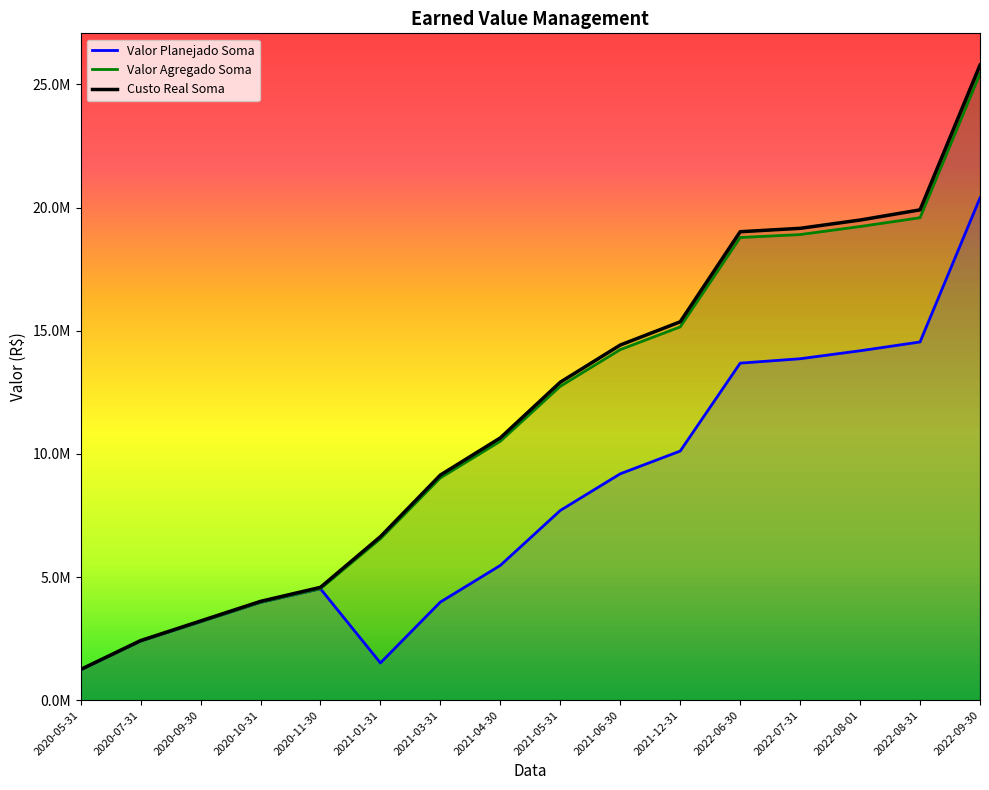

What is the maximum value shown in the chart?

25787250